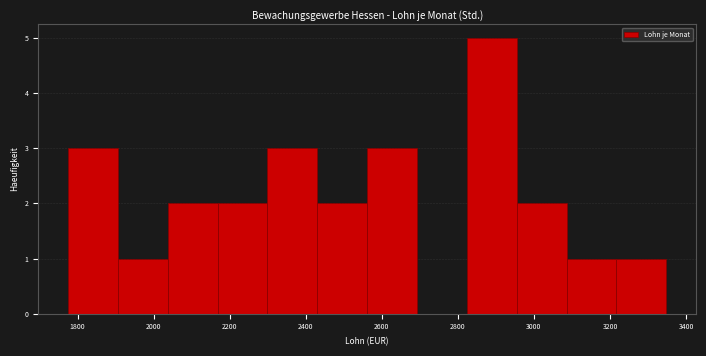

Over which range of the x-axis is the bar tallest?

2820 to 2960